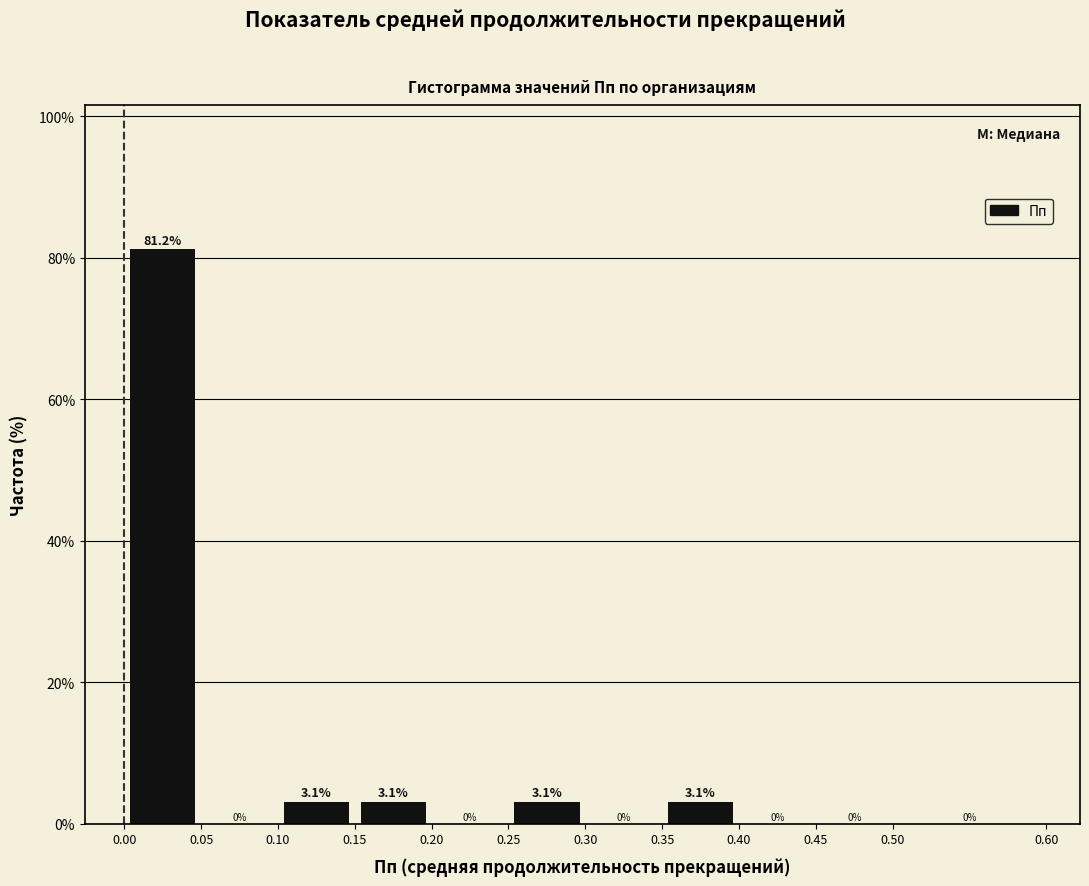

What is the height of the bar covering 0.15 to 0.20 on the x-axis?

3.1